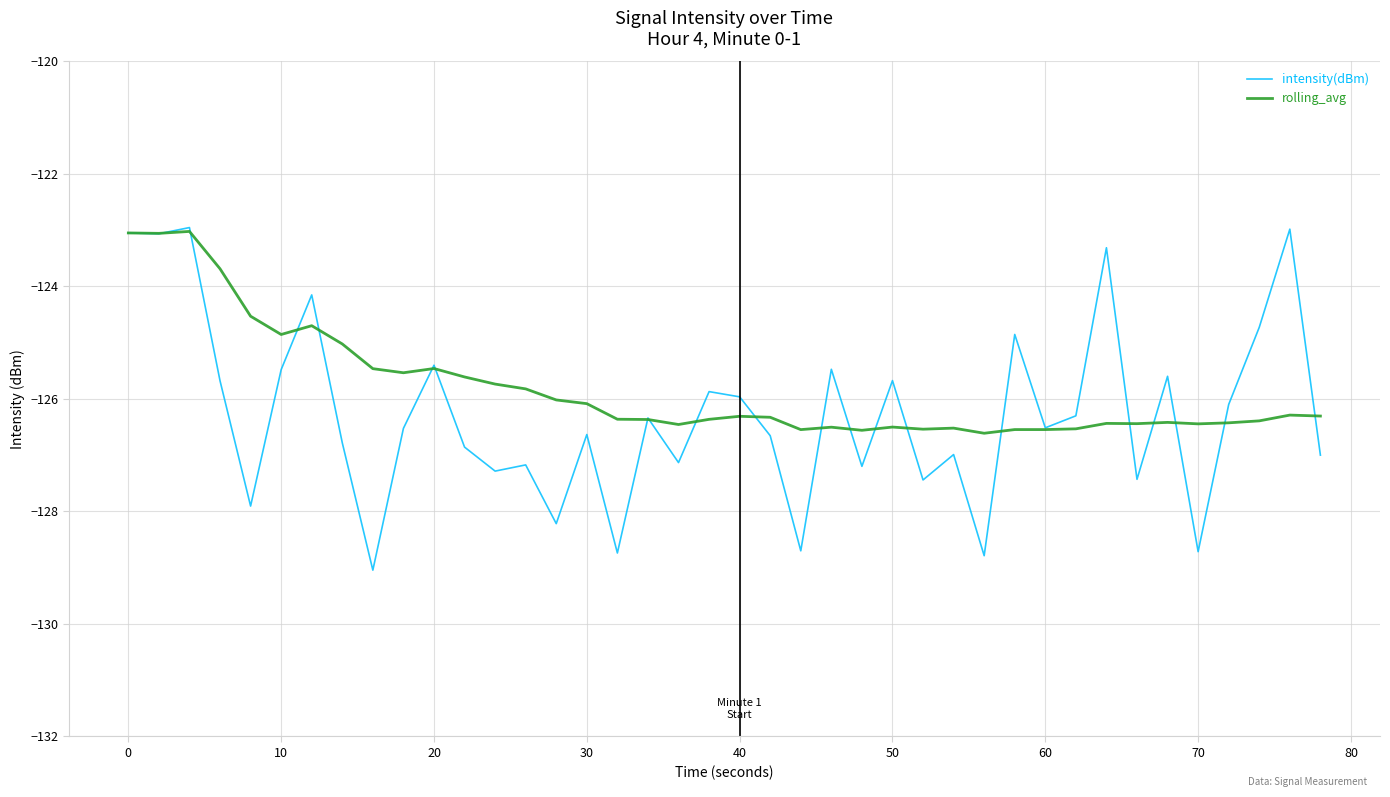

What is the lowest value of the rolling_avg series?

-126.6